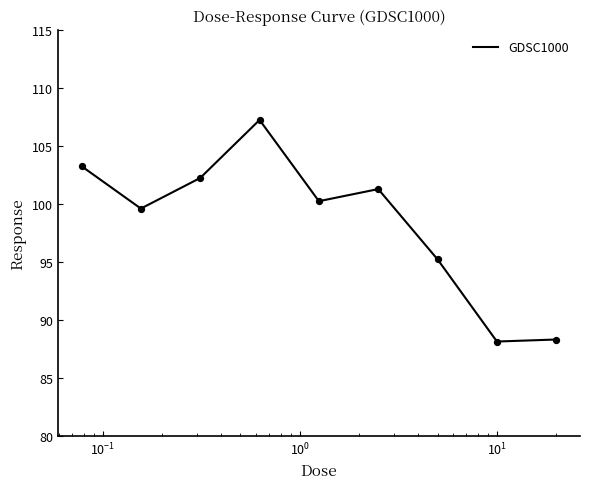

What is the smallest value displayed?

88.1